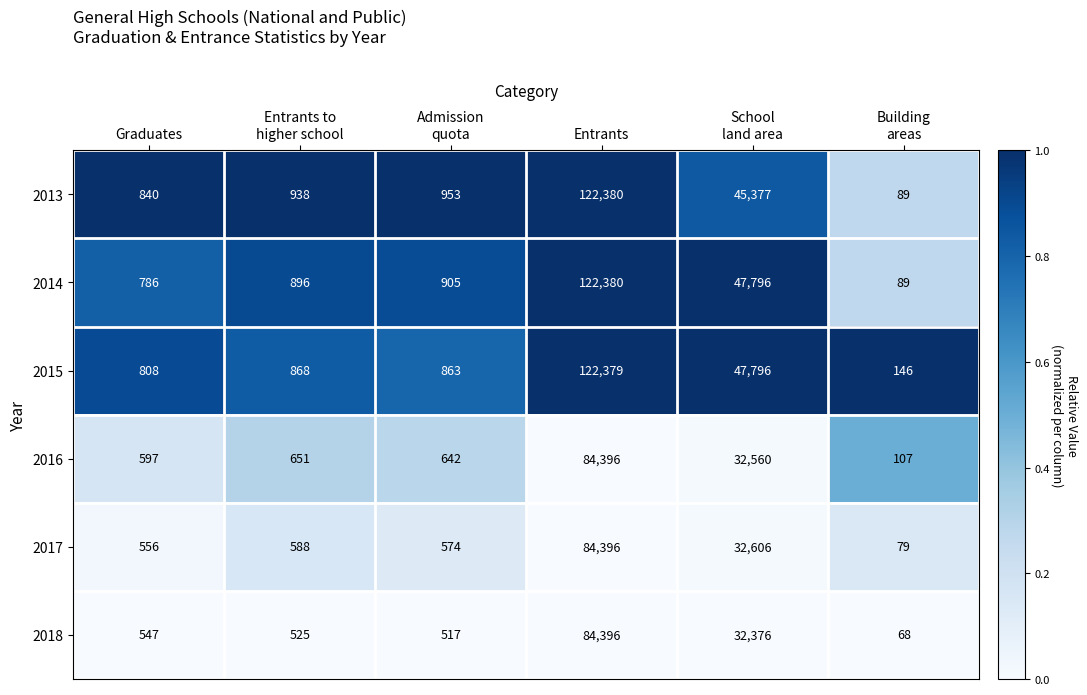

What is the greatest value displayed?

122380